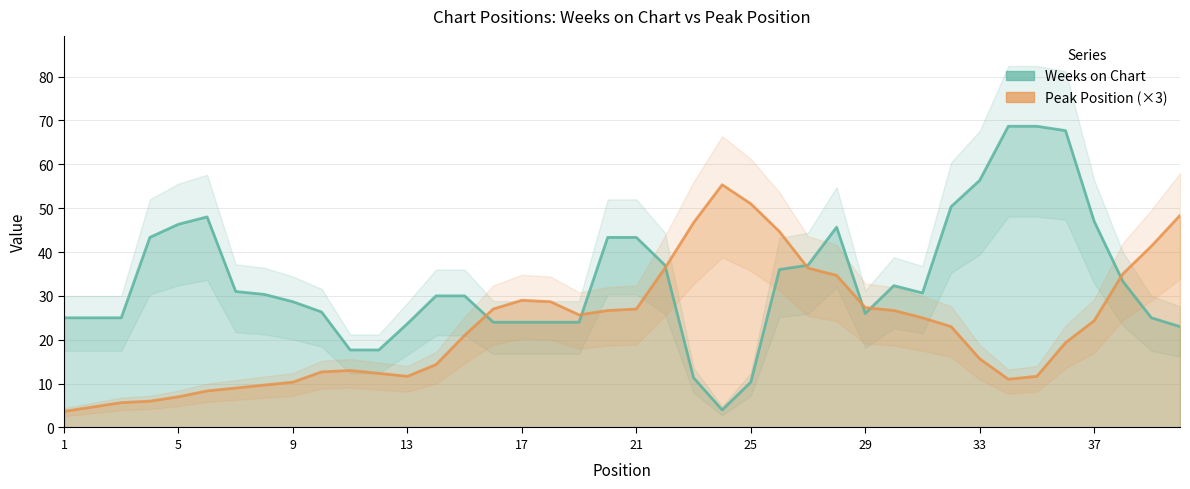

How many lines are shown in the chart?

2